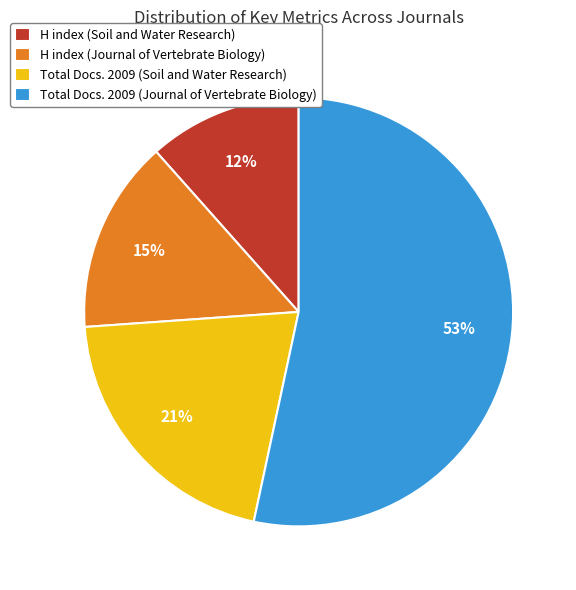

To the nearest percent, what percentage of the pie is Total Docs. 2009 (Soil and Water Research)?

21%